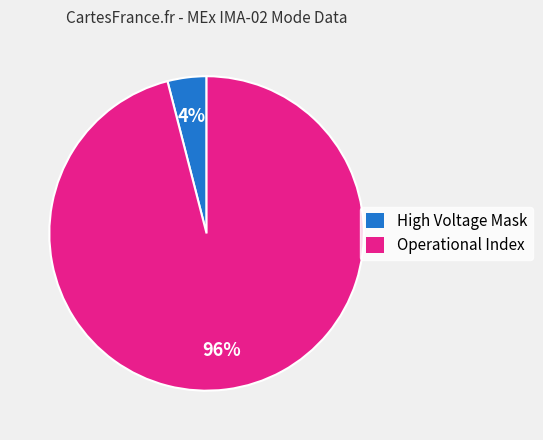

Count the number of slices in the pie.

2